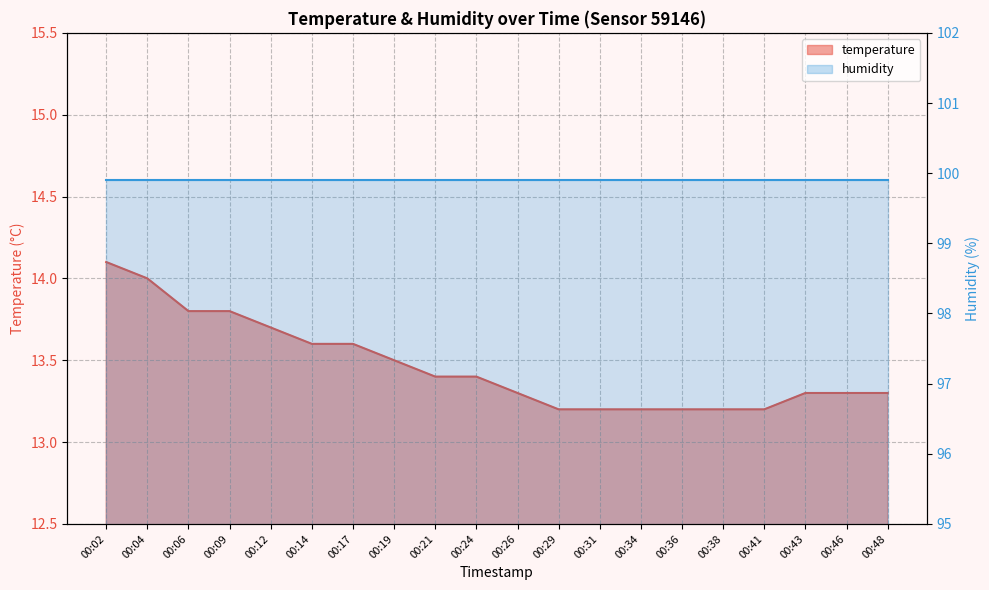

True or false: there are more than 0 points higher than both neighbors.

False